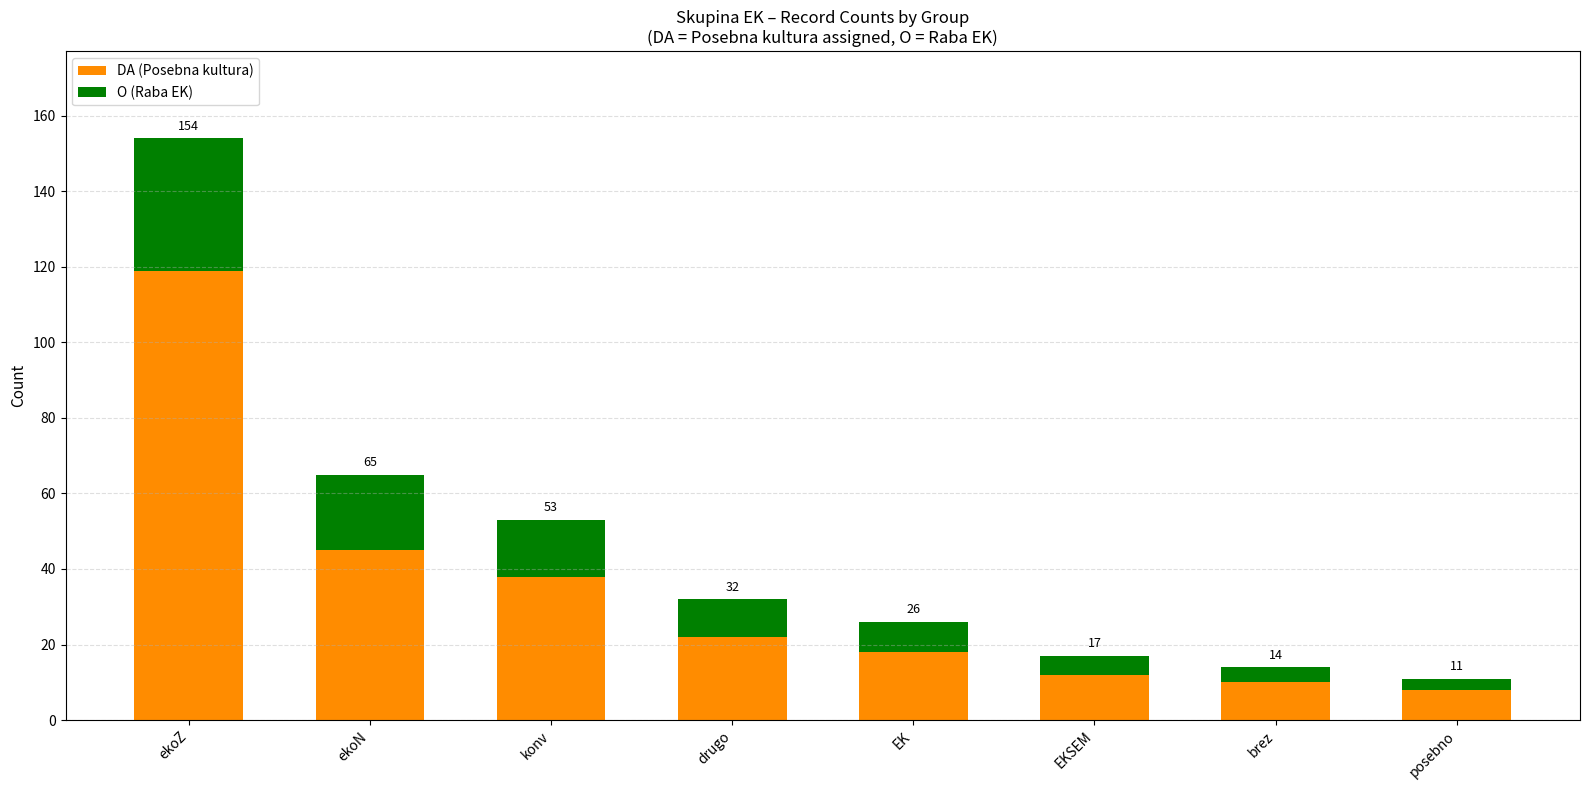

At how many categories does at least one series exceed 21?

4